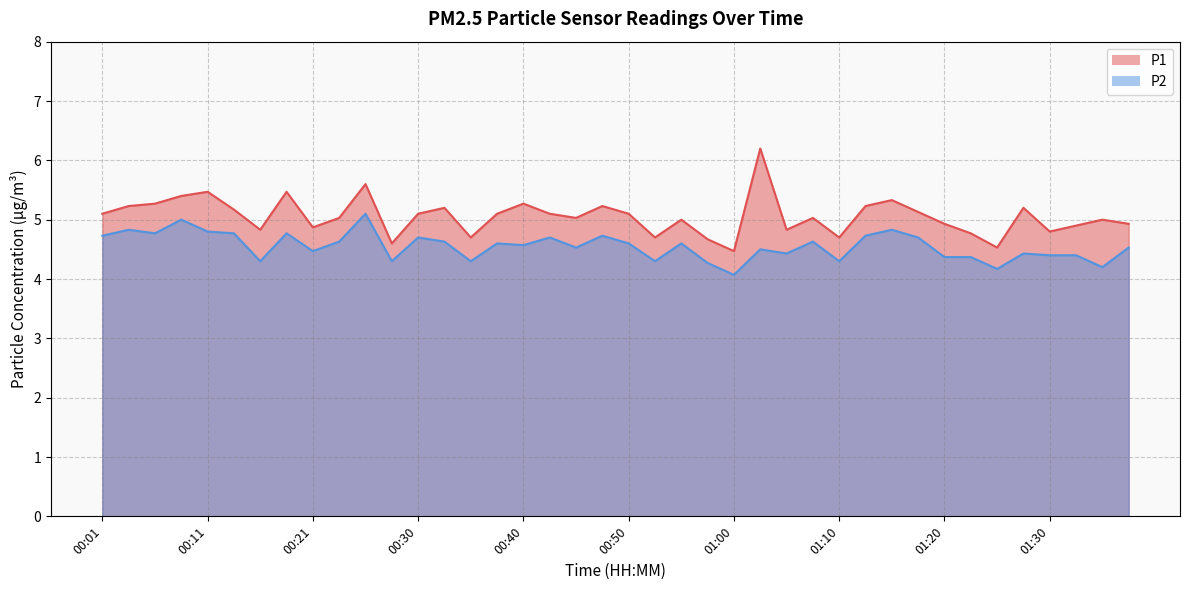

At which category does the chart reach its minimum across all series?

01:00